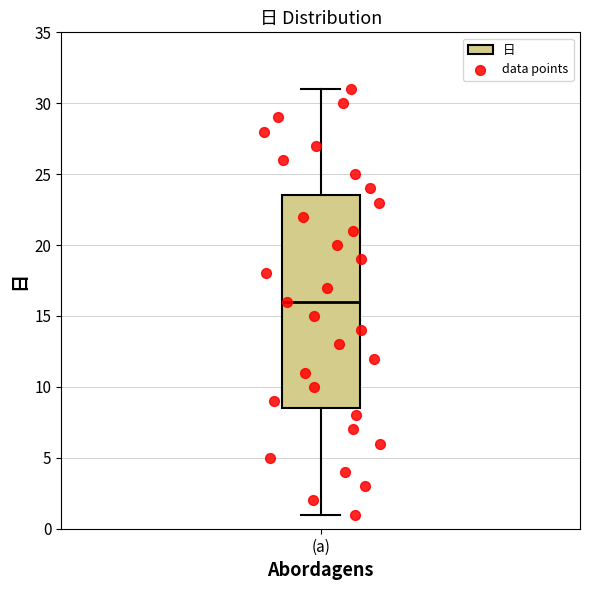

Where does the median line of the box for (a) sit on the y-axis? The values are not printed on the chart, so give them approximately, as read against the axis.

16.0